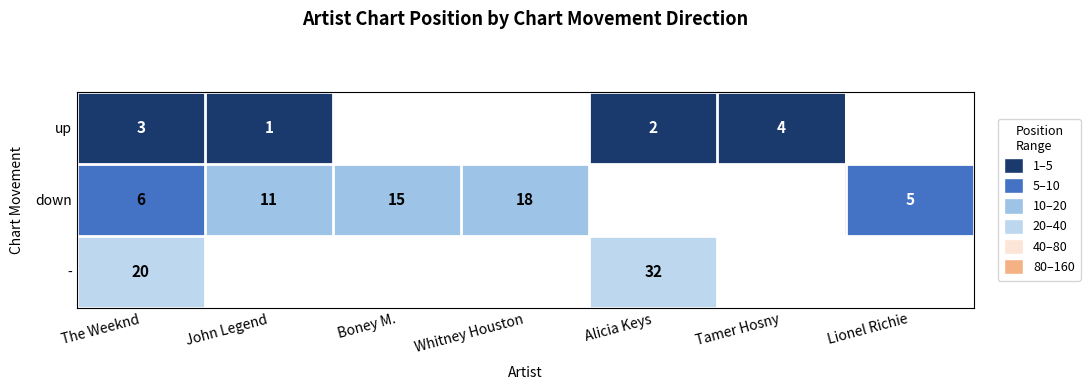

Rank the series at The Weeknd from lowest to highest value.

up, down, -